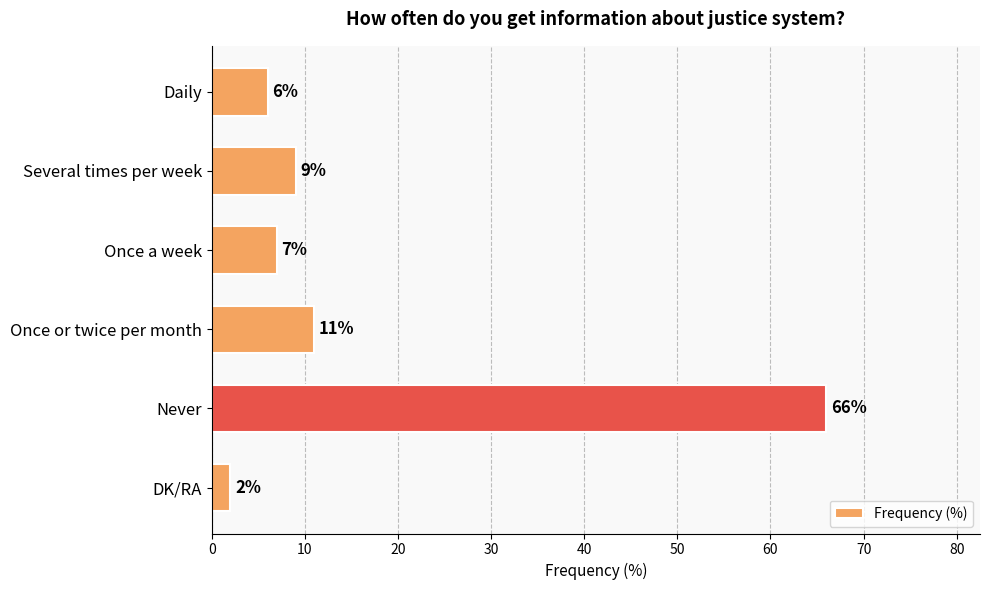

How many distinct data groups are displayed?

1